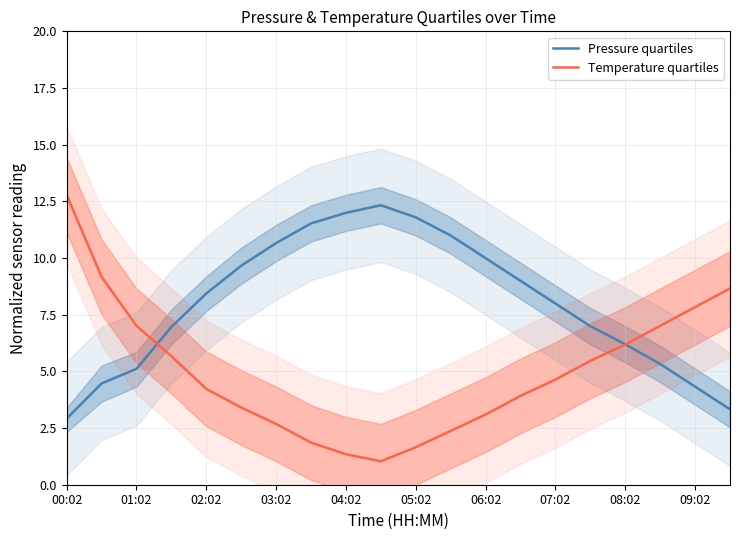

The value of Pressure quartiles at 03:02 is 5.7. True or false?

False